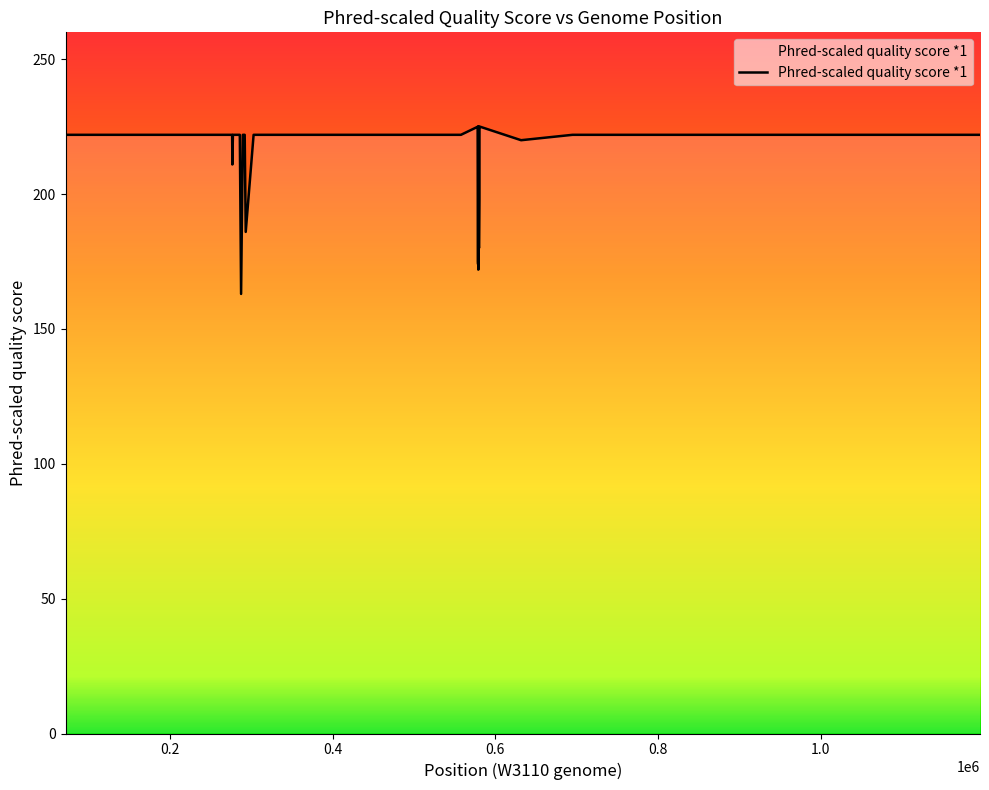

What is the difference between the maximum and minimum values?

62